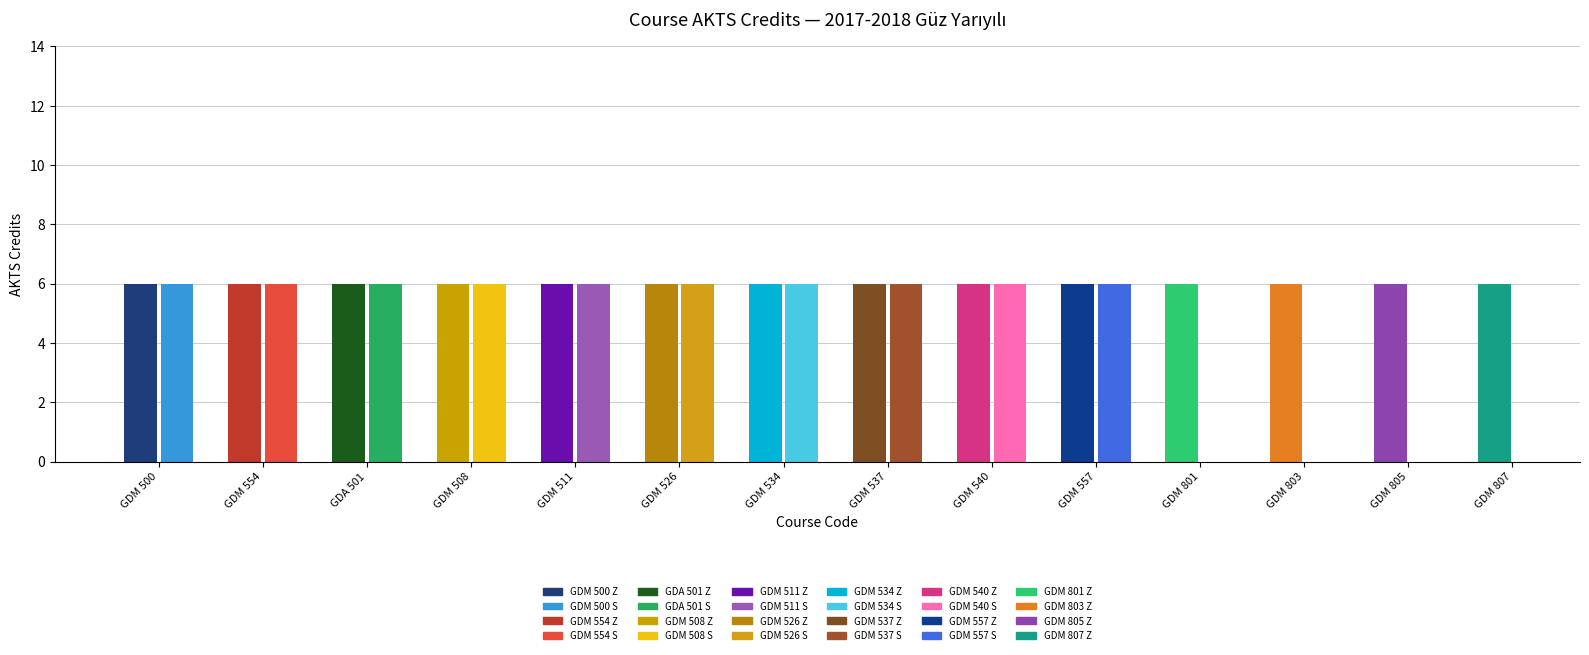

Reading left to right, list all the values displayed in this chart.

Z (Zorunlu): GDM 500=6	GDM 554=6	GDA 501=6	GDM 508=6	GDM 511=6	GDM 526=6	GDM 534=6	GDM 537=6	GDM 540=6	GDM 557=6	GDM 801=6	GDM 803=6	GDM 805=6	GDM 807=6
S (Secmeli): GDM 500=6	GDM 554=6	GDA 501=6	GDM 508=6	GDM 511=6	GDM 526=6	GDM 534=6	GDM 537=6	GDM 540=6	GDM 557=6	GDM 801=0	GDM 803=0	GDM 805=0	GDM 807=0